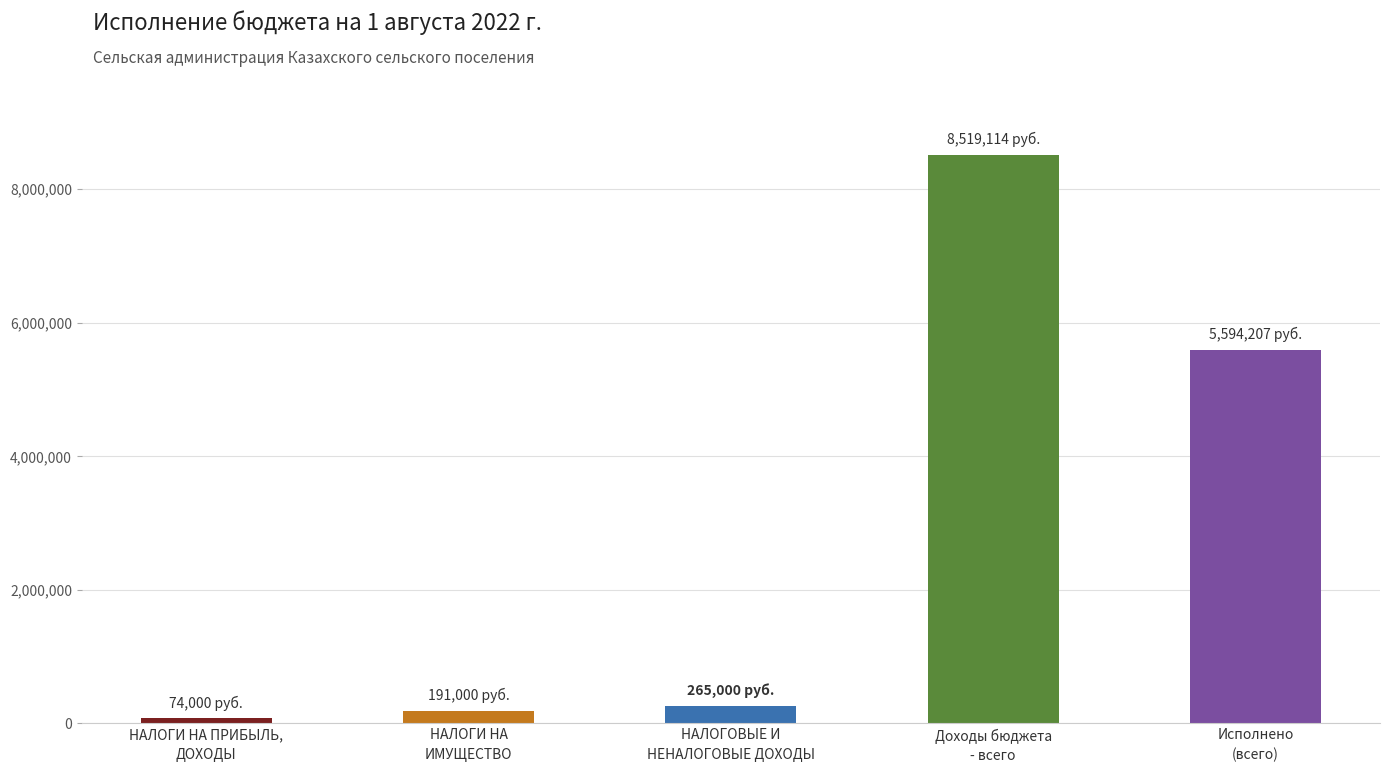

What is the smallest value displayed?

74000.0